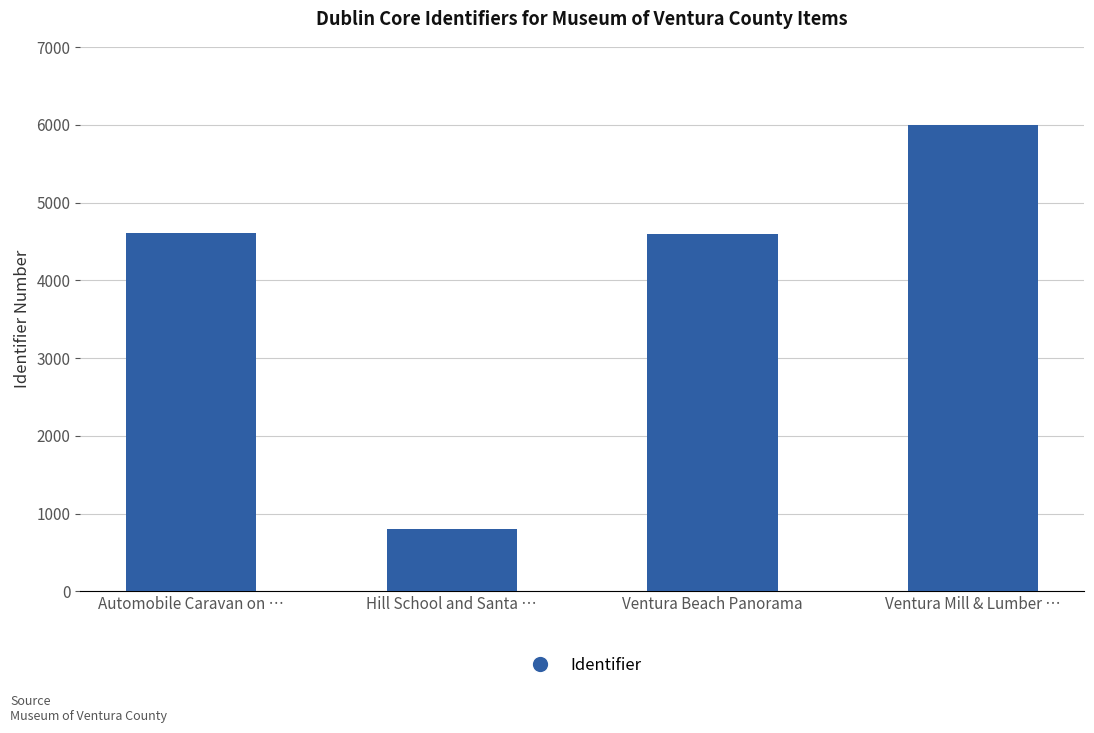

Are the bars grouped side by side (vs. stacked)?

No